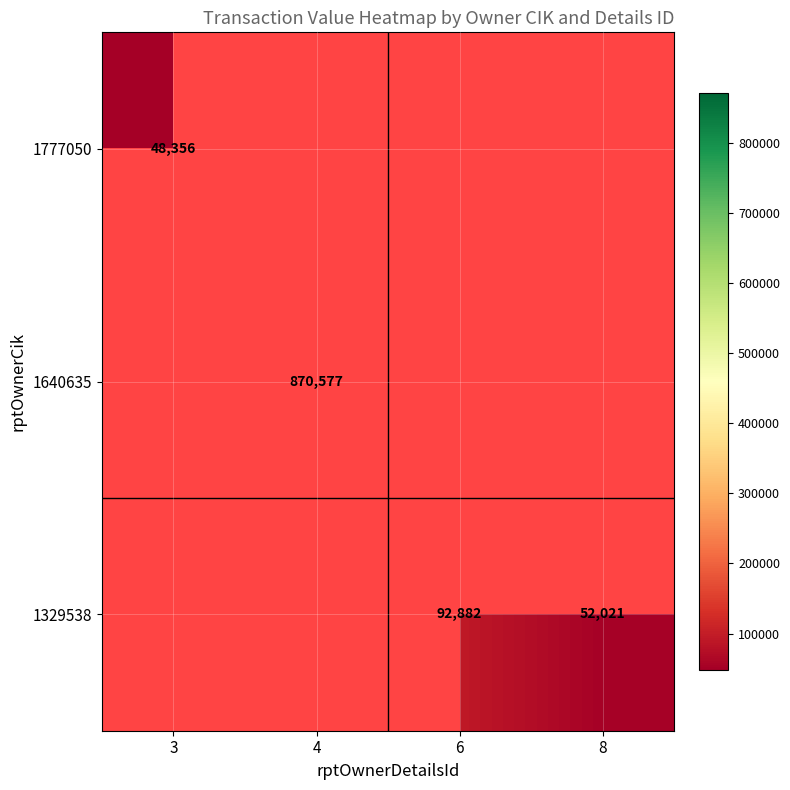

The 1640635 series shows 870577 at 4. True or false?

True